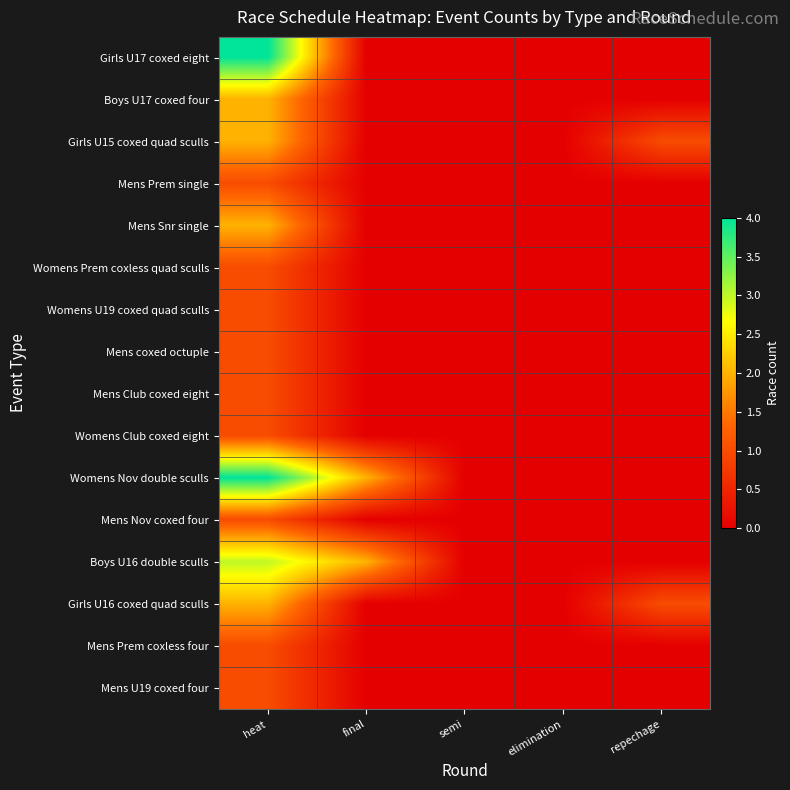

How many categories are shown in the chart?

5